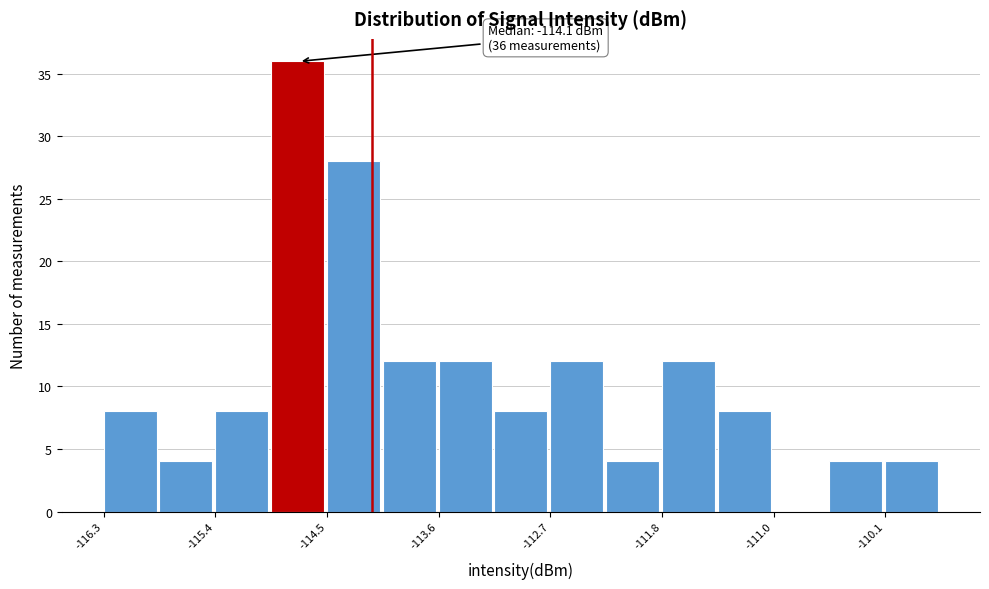

Over which range of the x-axis is the bar tallest?

-114.9 to -114.5